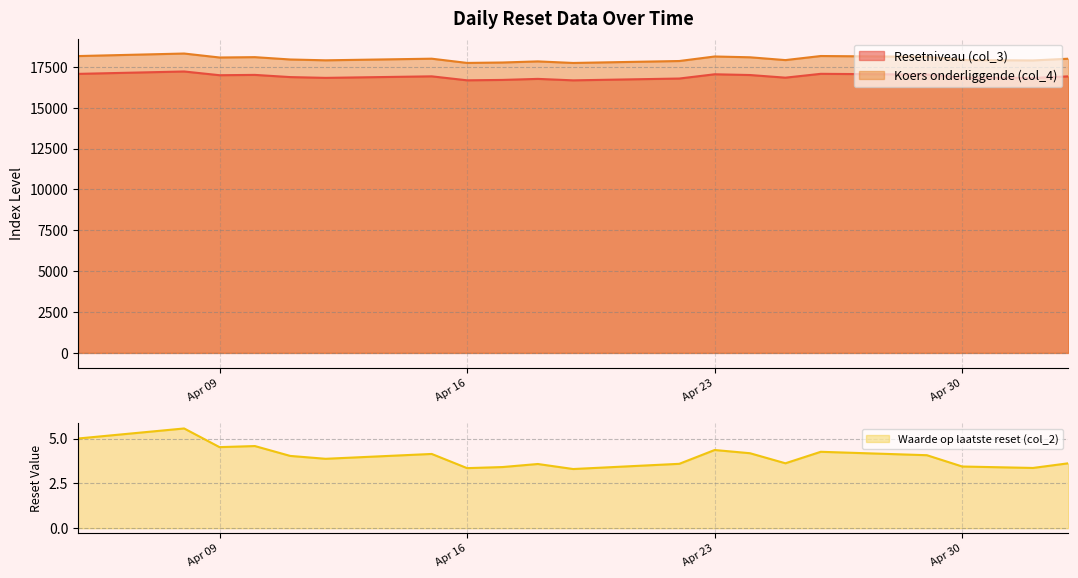

Which series has the largest range (max minus min)?

Koers onderliggende (col_4)